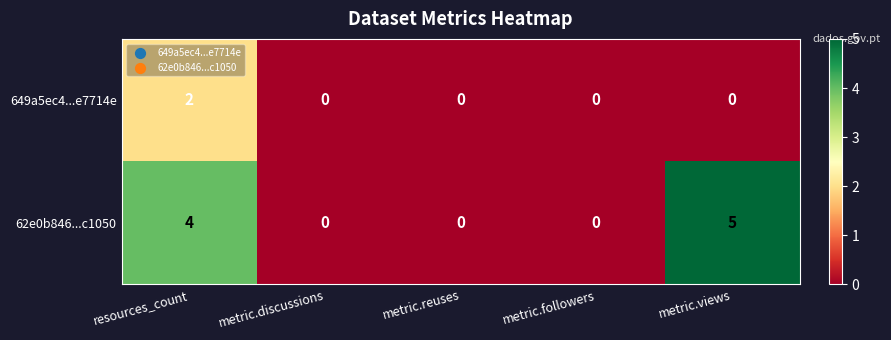

At which category does the chart reach its peak across all series?

metric.views